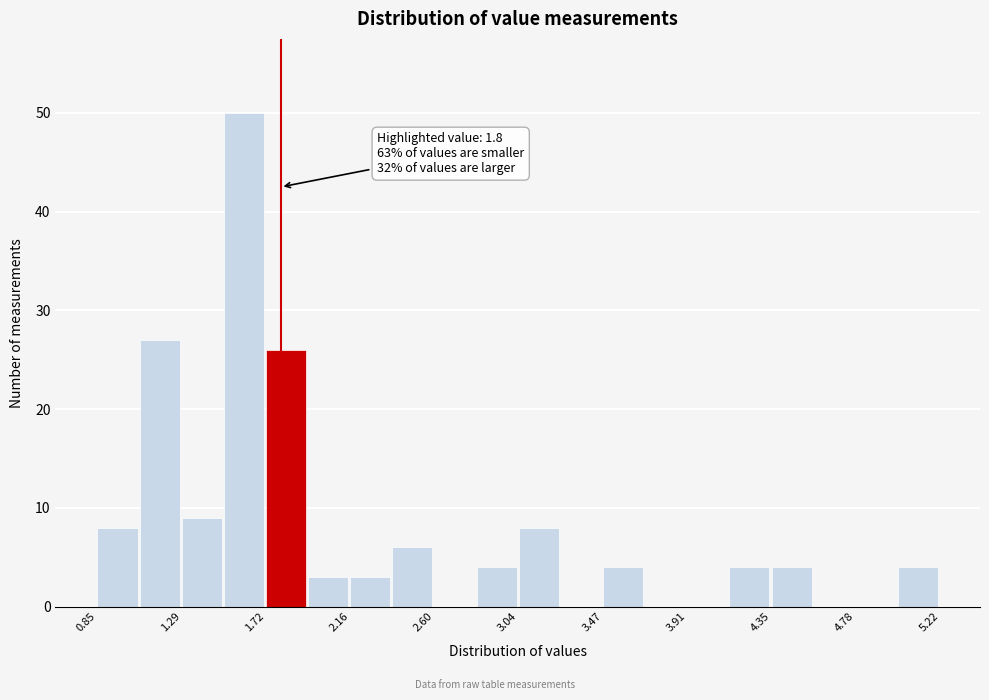

Which range on the x-axis has the tallest bar?

1.50 to 1.70